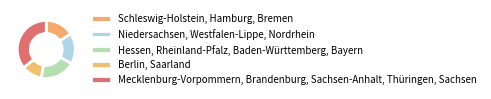

How many slices are in this pie chart?

5